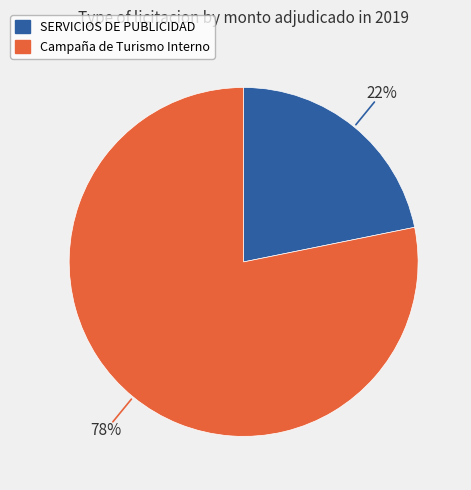

Is it true that Campaña de Turismo Interno is 87% of the pie?

False